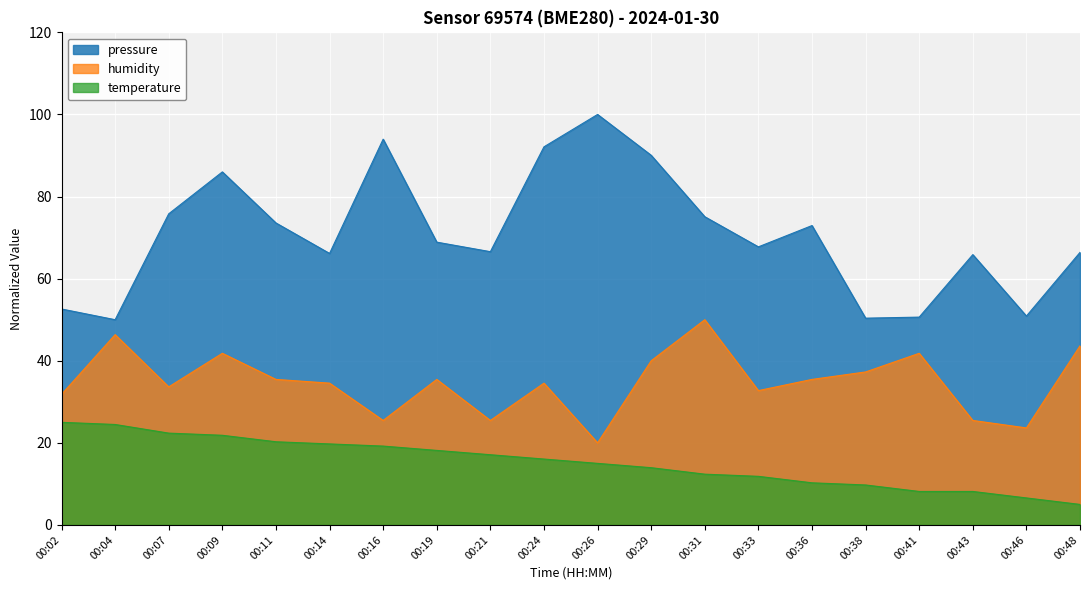

True or false: humidity and temperature intersect in this chart.

False